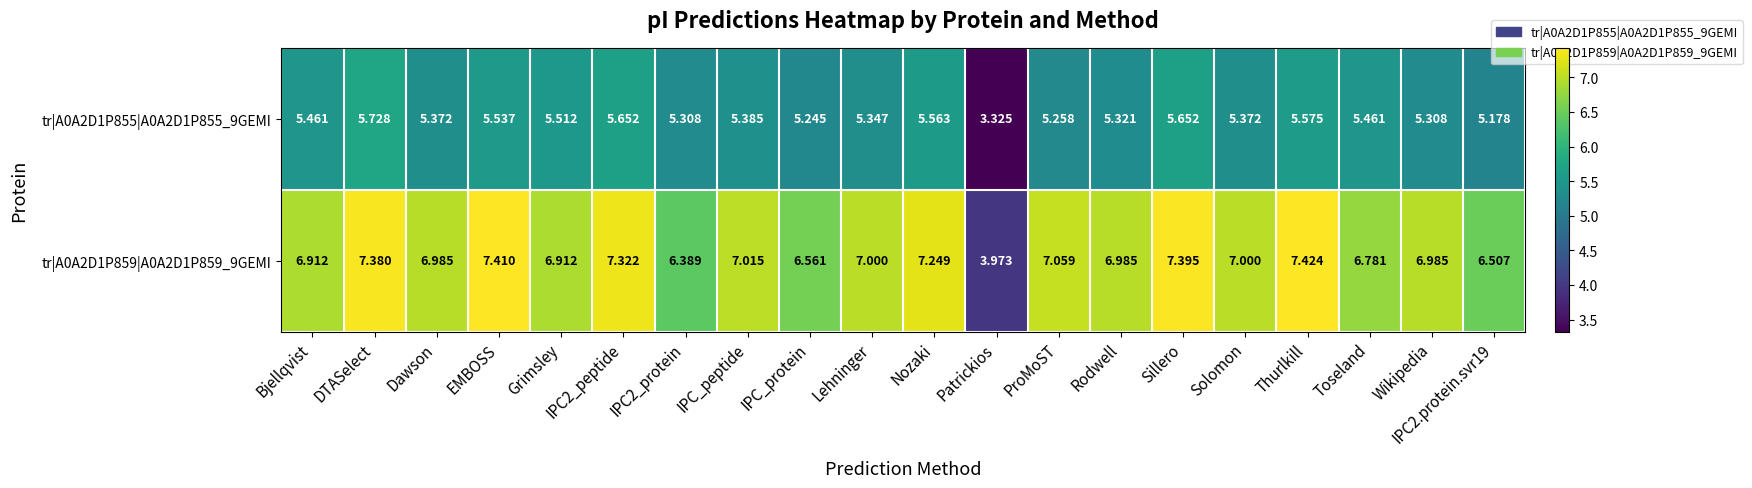

At which label does tr|A0A2D1P859|A0A2D1P859_9GEMI first exceed 7?

DTASelect